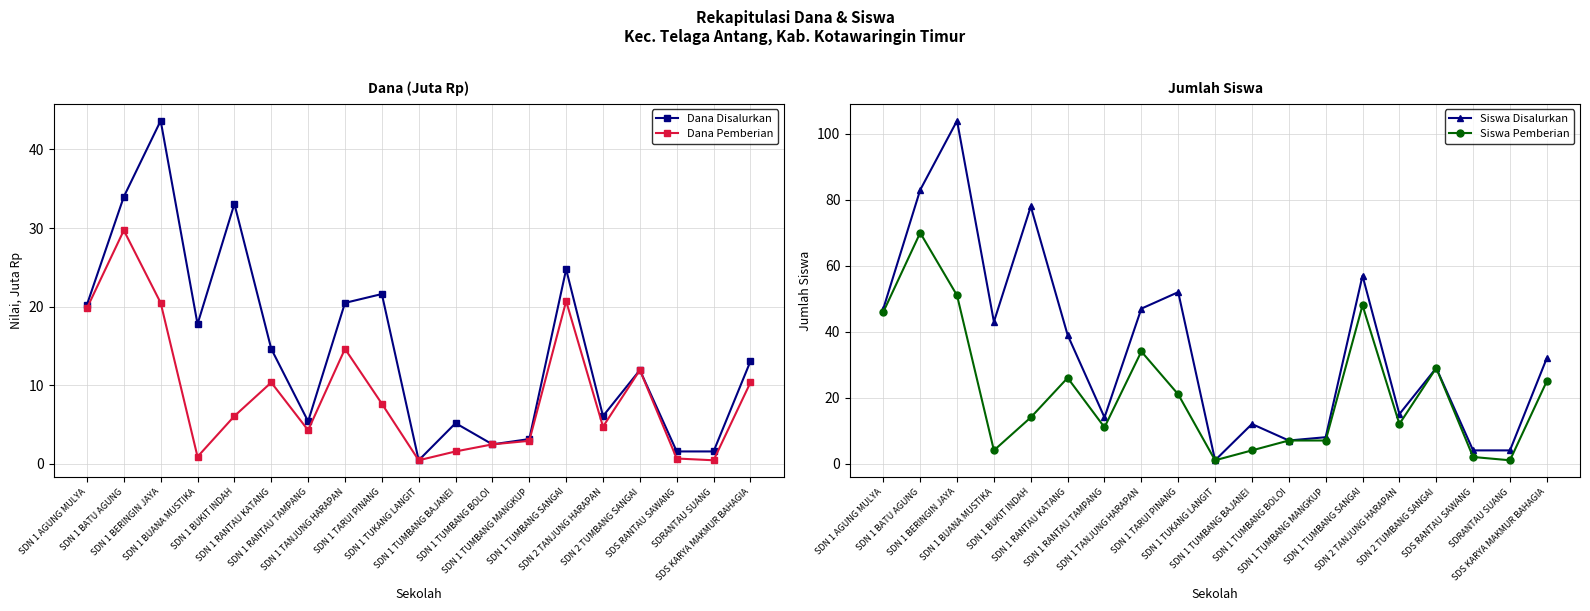

What is the label of the 17th point from the right?

SDN 1 BERINGIN JAYA